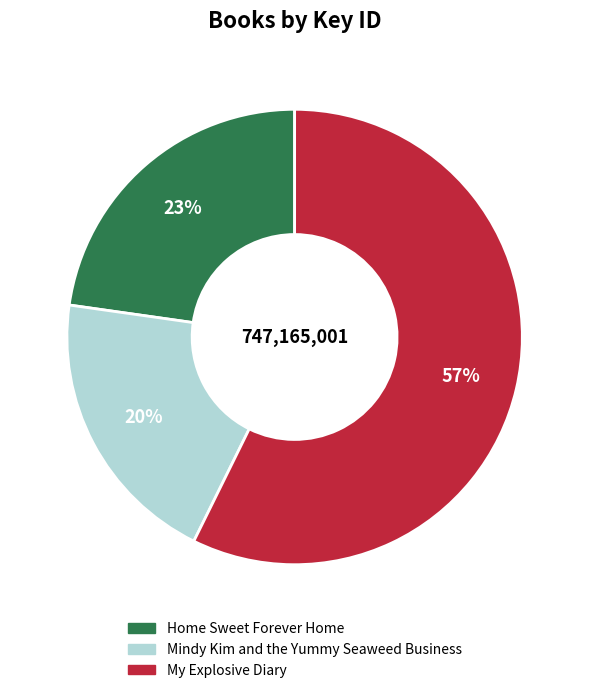

Do My Explosive Diary and Mindy Kim and the Yummy Seaweed Business together represent more than half of the pie?

Yes